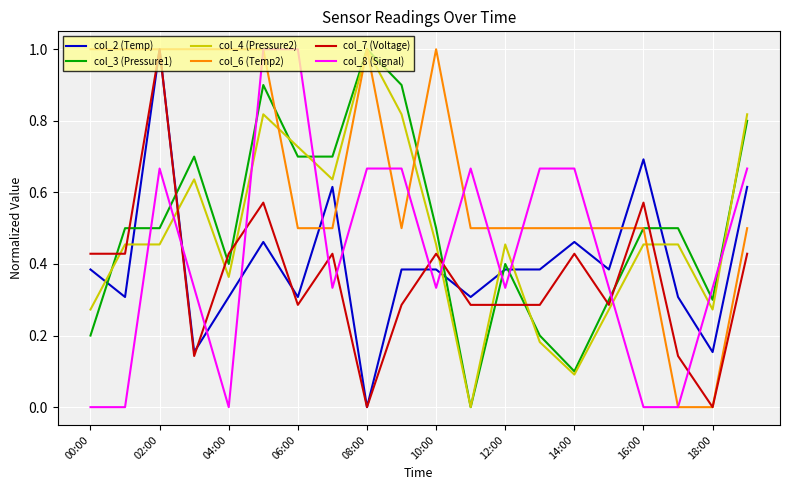

Which series has the largest total across all categories?

col_6 (Temp2)